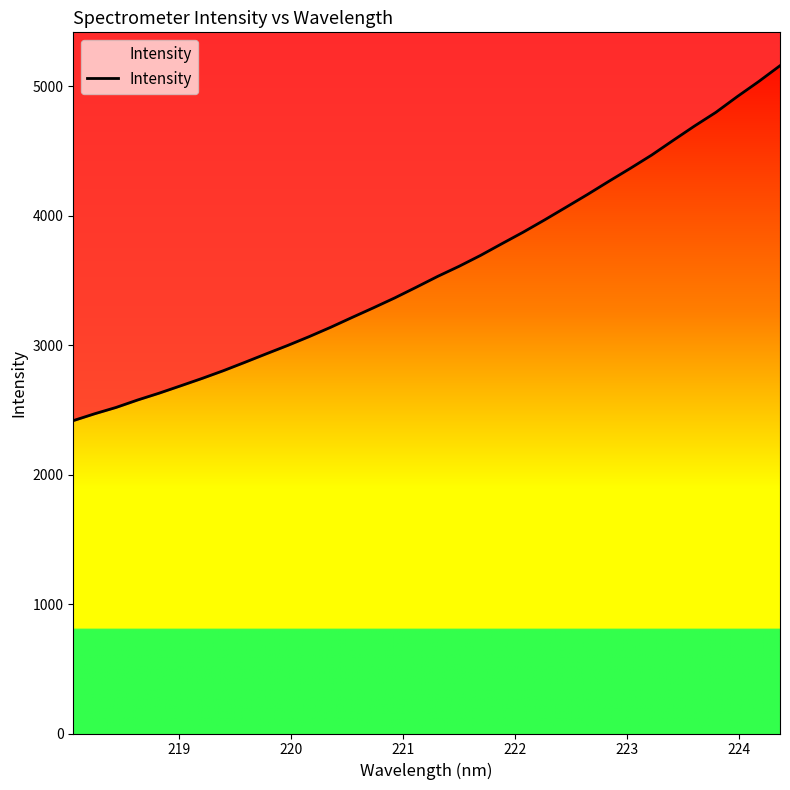

Count the number of values greater than 3529.

17